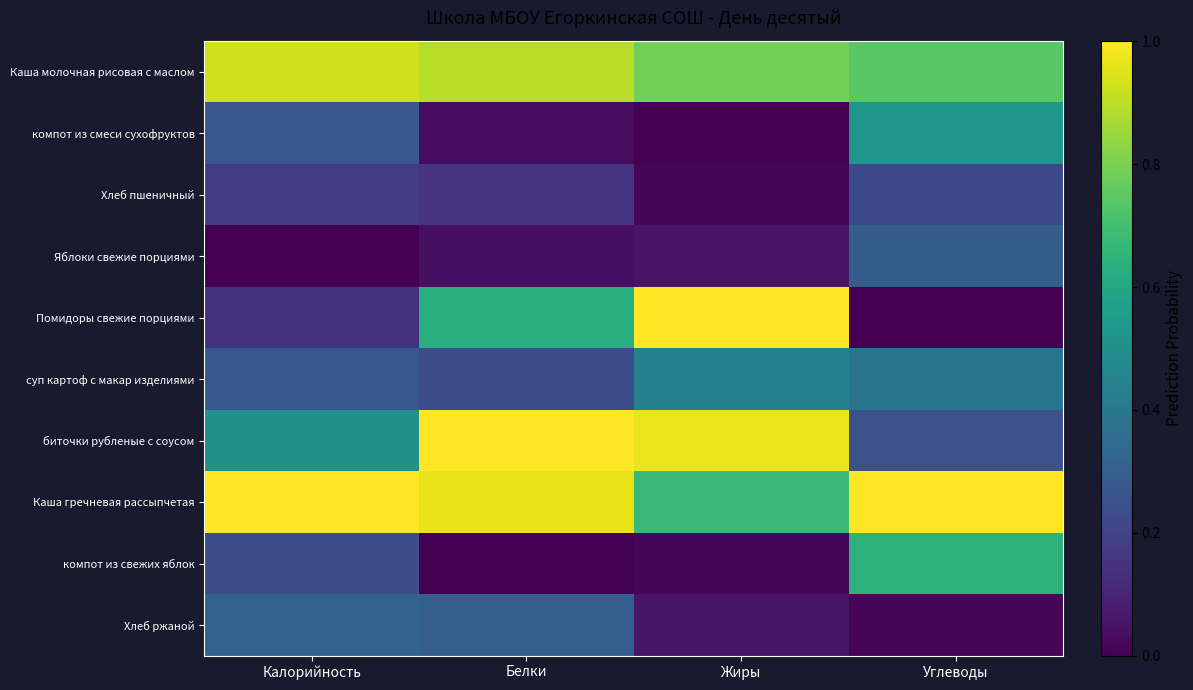

Between Калорийность and Жиры, which is larger?

Калорийность